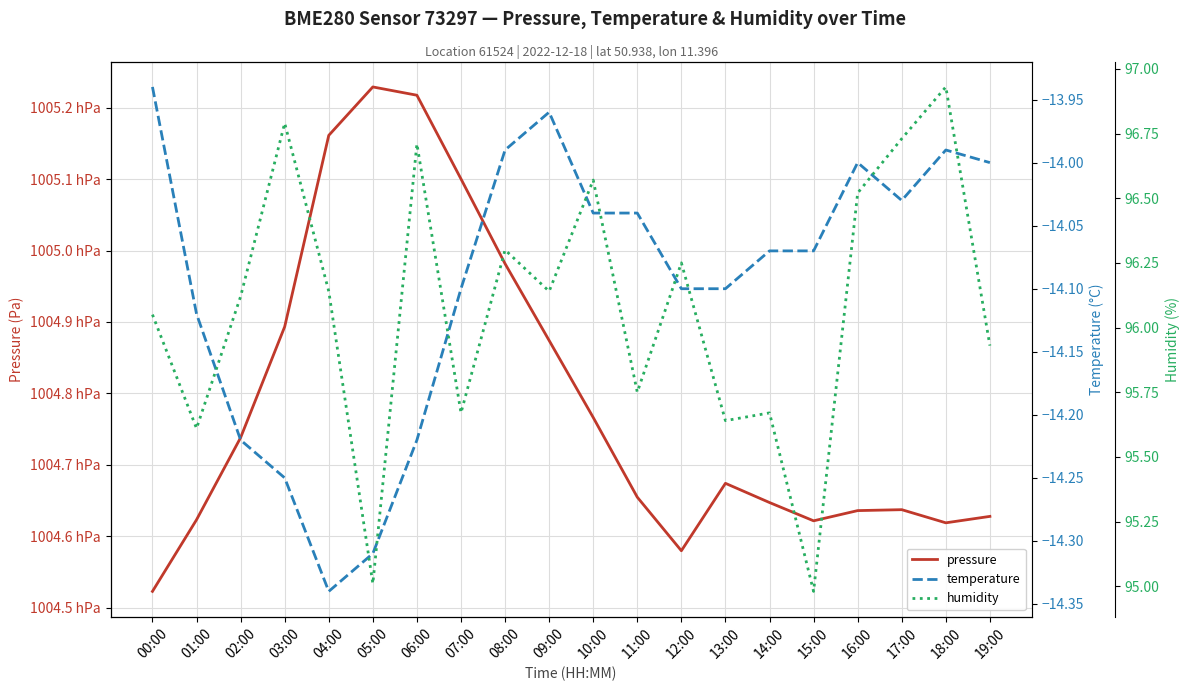

The value of temperature at 11:00 is -4.3. True or false?

False